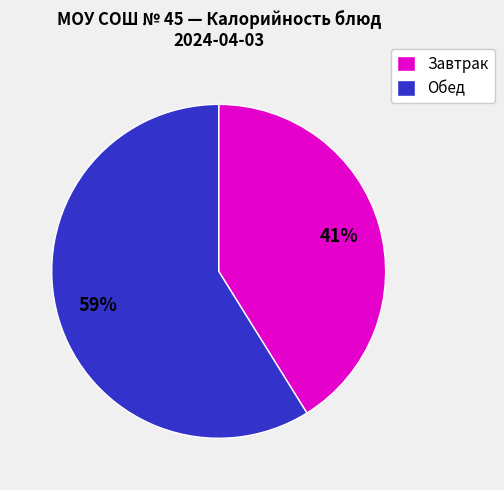

How many slices are in this pie chart?

2